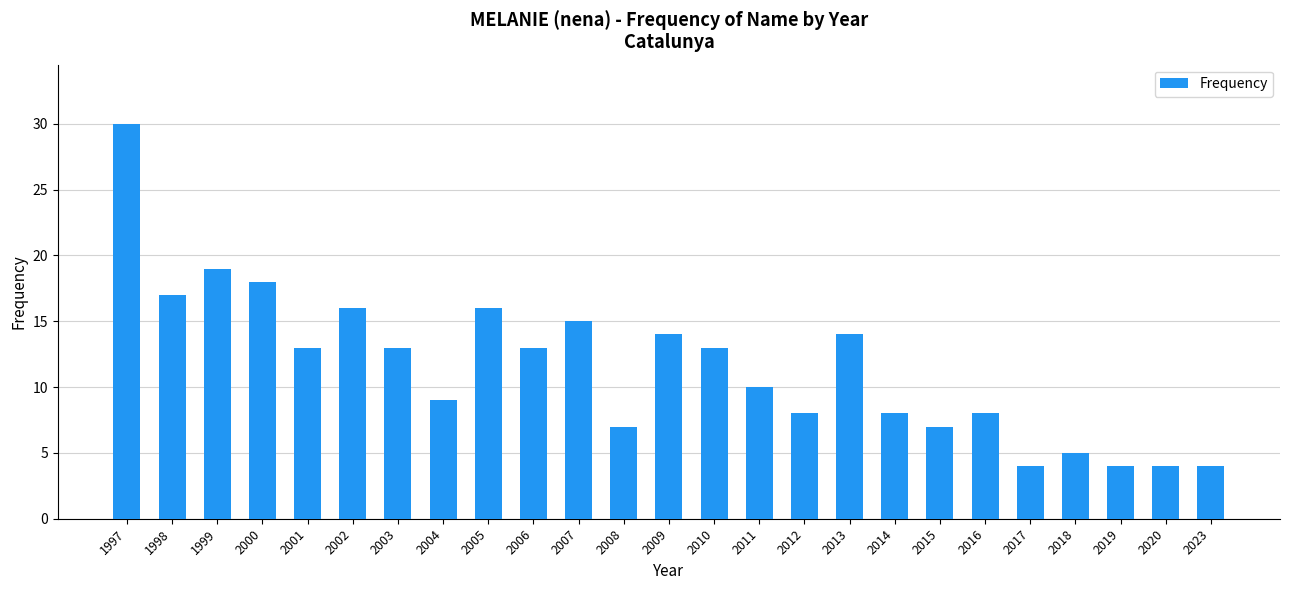

Does the chart contain any negative values?

No